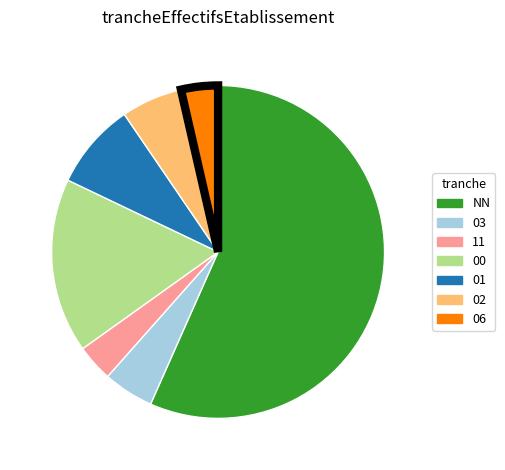

True or false: 01 accounts for 8% of the total.

True